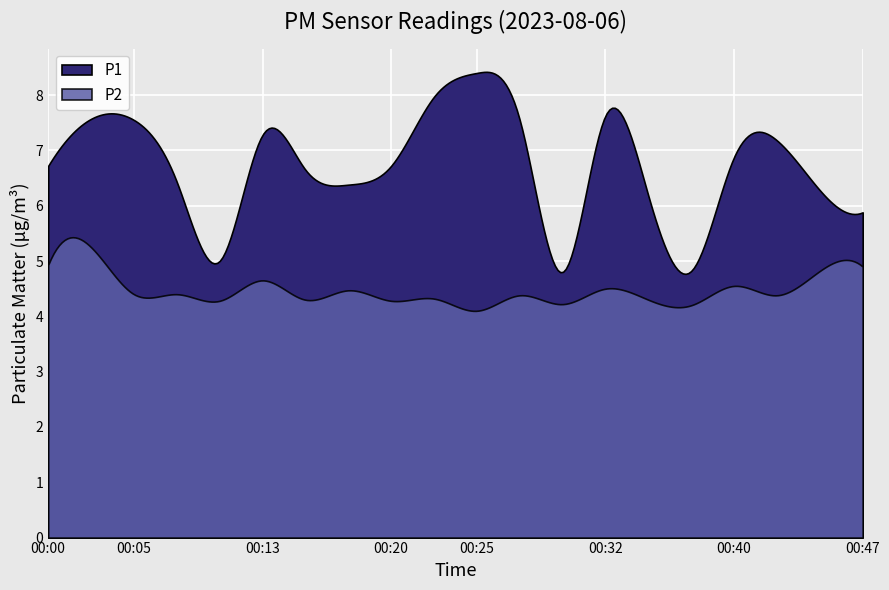

In P2, how many points are lower than both neighbors (excluding endpoints)?

7